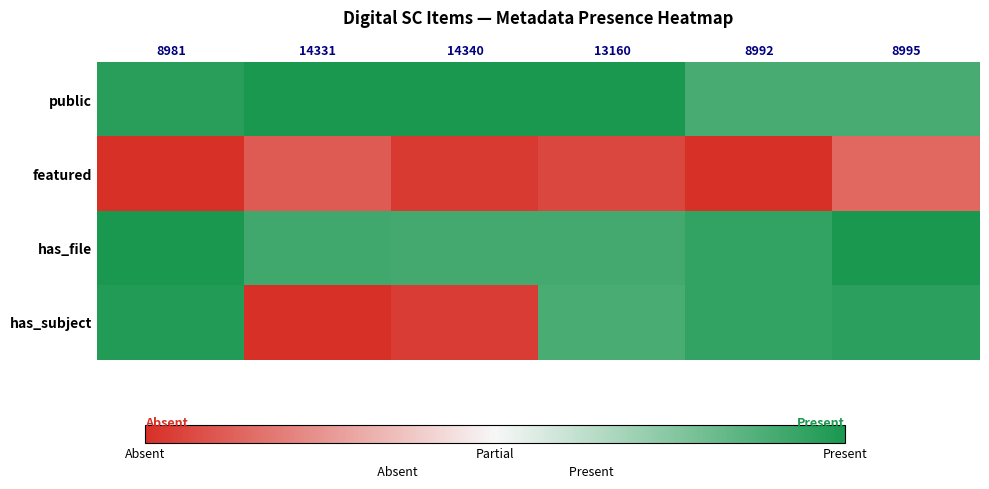

Reading right to left, what are all the values shown in this chart?

public: 8995=0.9	8992=0.9	13160=1.0	14340=1.0	14331=1.0	8981=1.0
featured: 8995=0.1	8992=0.0	13160=0.1	14340=0.0	14331=0.1	8981=0.0
has_file: 8995=1.0	8992=0.9	13160=0.9	14340=0.9	14331=0.9	8981=1.0
has_subject: 8995=1.0	8992=0.9	13160=0.9	14340=0.0	14331=0.0	8981=1.0